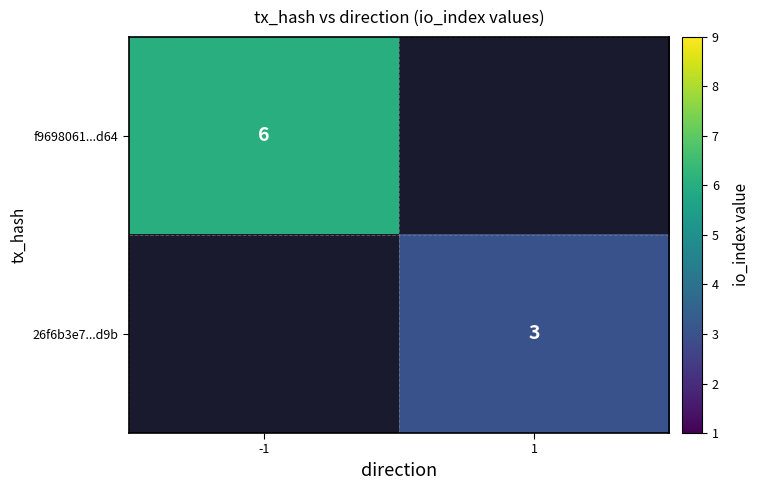

True or false: 26f6b3e7...d9b has a value of 4.1 at 1.

False